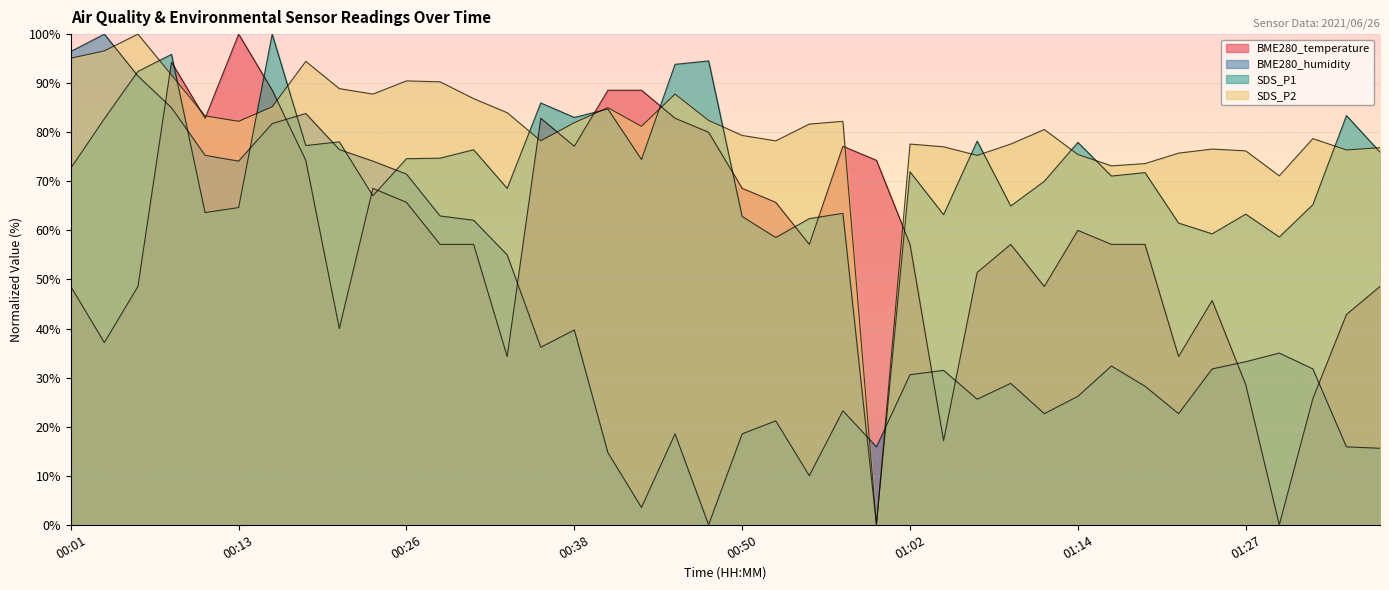

Reading left to right, list all the values displayed in this chart.

BME280_temperature: 00:01=48.6	00:04=37.1	00:06=48.6	00:09=94.3	00:11=82.9	00:13=100.0	00:16=88.6	00:18=74.3	00:21=40.0	00:23=68.6	00:26=65.7	00:28=57.1	00:30=57.1	00:33=34.3	00:35=82.9	00:38=77.1	00:40=88.6	00:43=88.6	00:45=82.9	00:47=80.0	00:50=68.6	00:52=65.7	00:55=57.1	00:57=77.1	01:00=74.3	01:02=57.1	01:05=17.1	01:07=51.4	01:10=57.1	01:12=48.6	01:14=60.0	01:17=57.1	01:19=57.1	01:22=34.3	01:24=45.7	01:27=28.6	01:29=0.0	01:31=25.7	01:34=42.9	01:36=48.6
BME280_humidity: 00:01=96.5	00:04=100.0	00:06=91.5	00:09=85.0	00:11=75.3	00:13=74.1	00:16=81.8	00:18=83.8	00:21=76.5	00:23=74.1	00:26=71.5	00:28=62.9	00:30=62.1	00:33=55.0	00:35=36.2	00:38=39.7	00:40=14.7	00:43=3.5	00:45=18.5	00:47=0.0	00:50=18.5	00:52=21.2	00:55=10.0	00:57=23.2	01:00=15.9	01:02=30.6	01:05=31.5	01:07=25.6	01:10=28.8	01:12=22.6	01:14=26.2	01:17=32.4	01:19=28.2	01:22=22.6	01:24=31.8	01:27=33.2	01:29=35.0	01:31=31.8	01:34=15.9	01:36=15.6
SDS_P1: 00:01=72.7	00:04=82.8	00:06=92.4	00:09=95.9	00:11=63.6	00:13=64.6	00:16=100.0	00:18=77.3	00:21=78.0	00:23=67.1	00:26=74.6	00:28=74.7	00:30=76.4	00:33=68.6	00:35=86.0	00:38=83.0	00:40=84.7	00:43=74.5	00:45=93.8	00:47=94.5	00:50=62.8	00:52=58.5	00:55=62.4	00:57=63.5	01:00=0.0	01:02=71.9	01:05=63.2	01:07=78.2	01:10=65.0	01:12=70.0	01:14=77.9	01:17=71.1	01:19=71.8	01:22=61.5	01:24=59.3	01:27=63.3	01:29=58.7	01:31=65.2	01:34=83.4	01:36=76.0
SDS_P2: 00:01=95.1	00:04=96.6	00:06=100.0	00:09=91.7	00:11=83.3	00:13=82.2	00:16=85.2	00:18=94.4	00:21=88.9	00:23=87.8	00:26=90.5	00:28=90.3	00:30=86.9	00:33=84.0	00:35=78.2	00:38=81.9	00:40=85.0	00:43=81.2	00:45=87.8	00:47=82.4	00:50=79.4	00:52=78.2	00:55=81.7	00:57=82.2	01:00=0.0	01:02=77.6	01:05=77.0	01:07=75.3	01:10=77.6	01:12=80.6	01:14=75.5	01:17=73.1	01:19=73.6	01:22=75.7	01:24=76.6	01:27=76.2	01:29=71.1	01:31=78.7	01:34=76.4	01:36=76.9